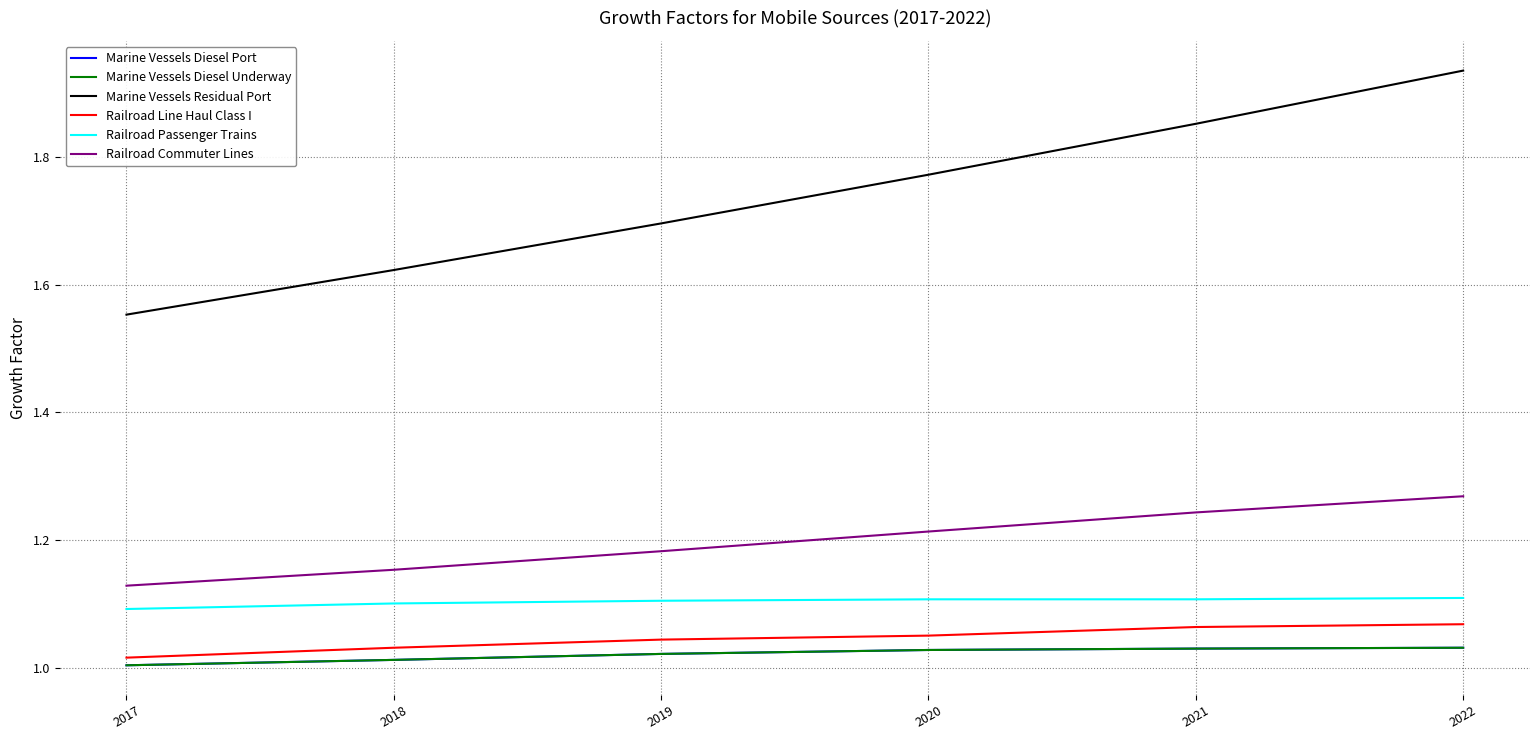

What is the average value of the Railroad Commuter Lines series?

1.2